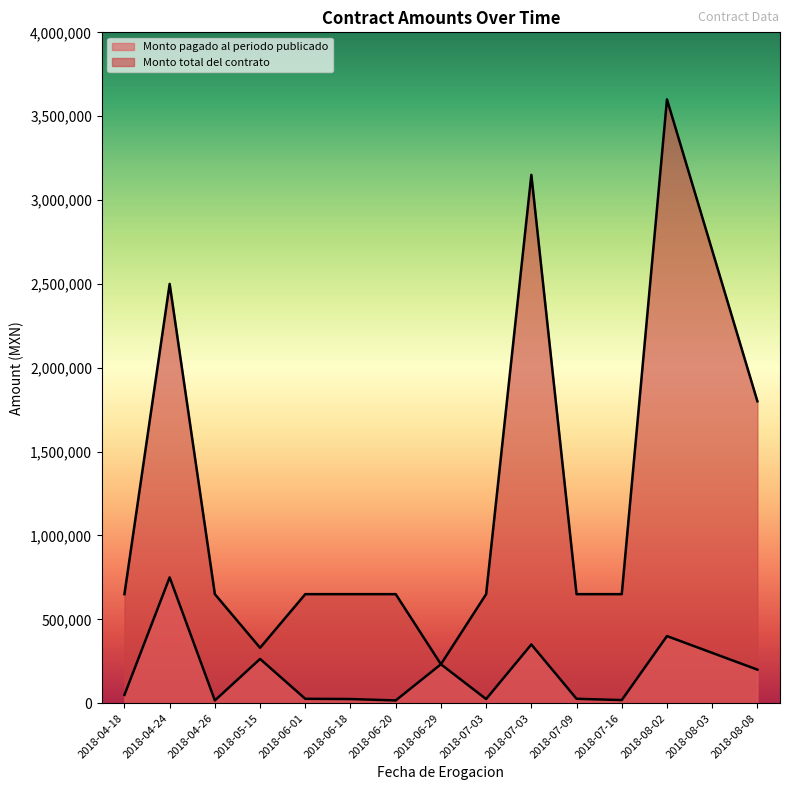

True or false: Monto pagado al periodo publicado has a value of 16321.2 at 2018-04-26.

True